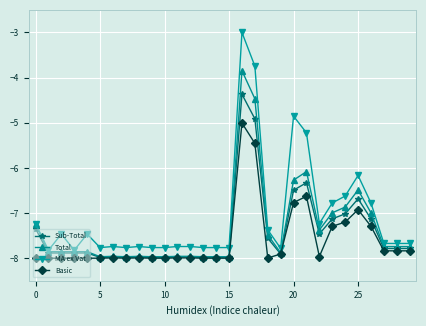

True or false: MA ex Vat and Sub-Total intersect in this chart.

False